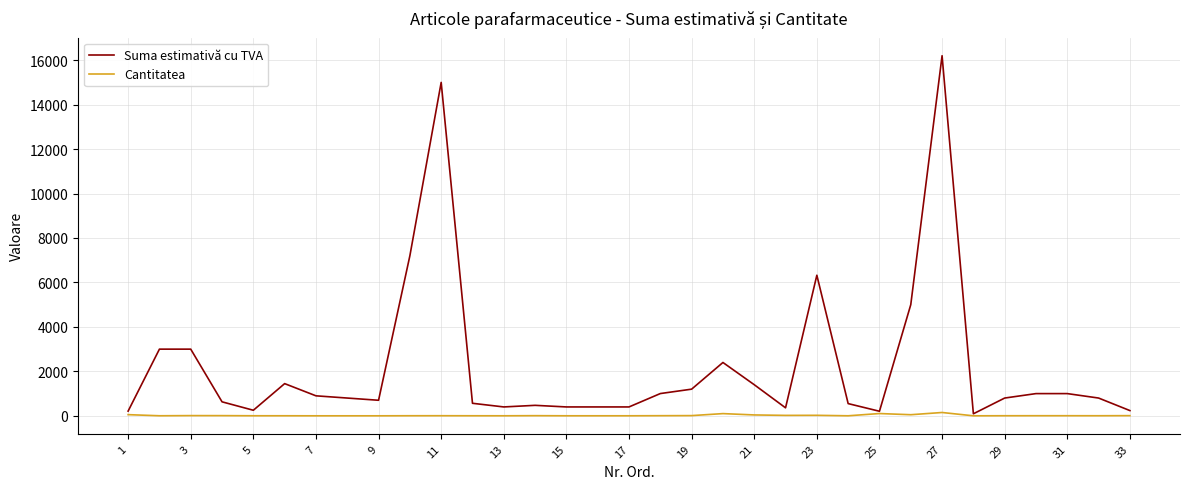

What is the average value of the Suma estimativă cu TVA series?

2253